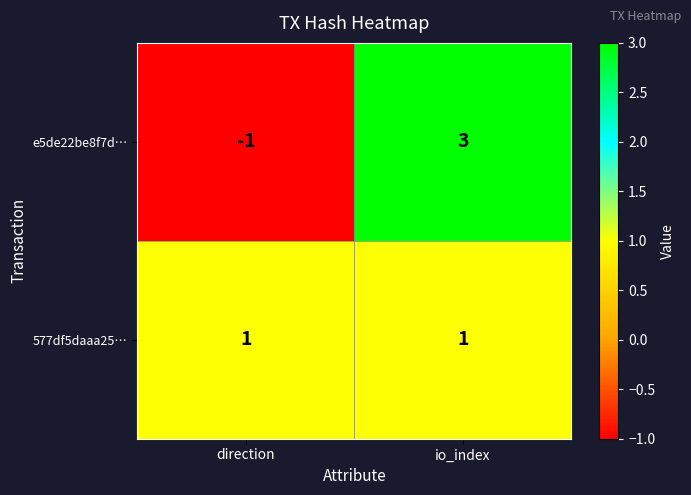

Reading right to left, what are all the values shown in this chart?

e5de22be8f7d…: 3	-1
577df5daaa25…: 1	1